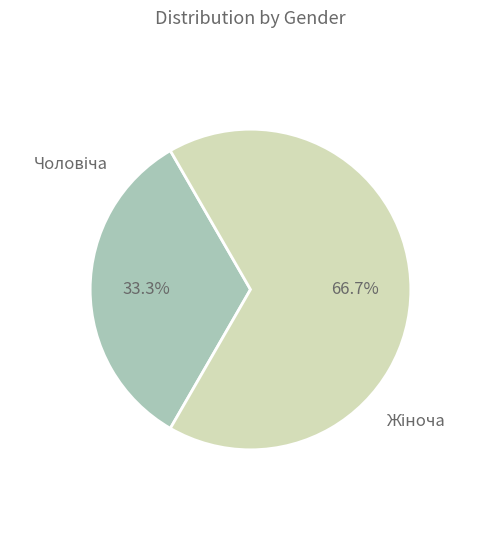

Count the number of slices in the pie.

2